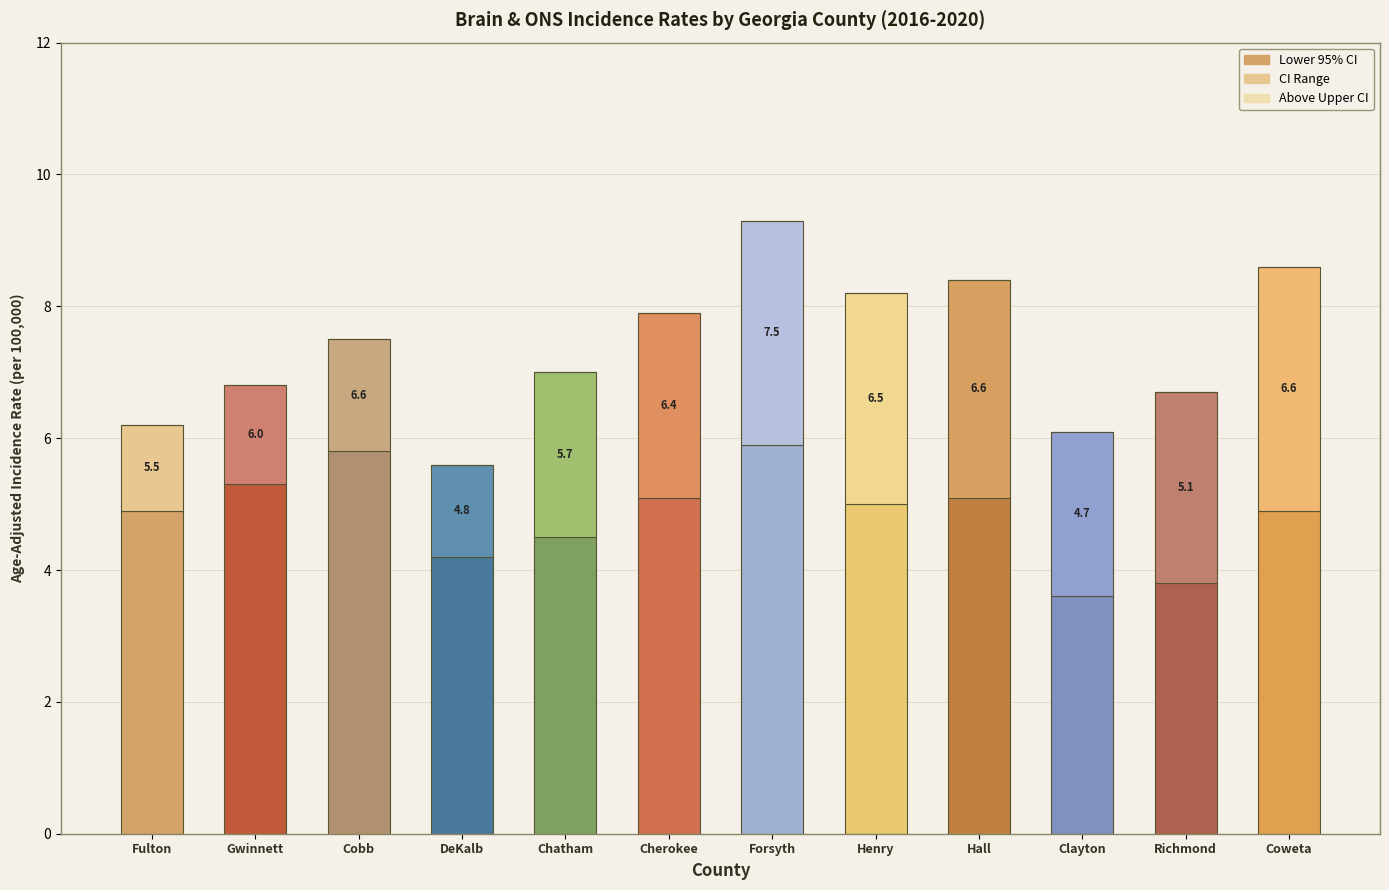

Are the bars grouped side by side (vs. stacked)?

No